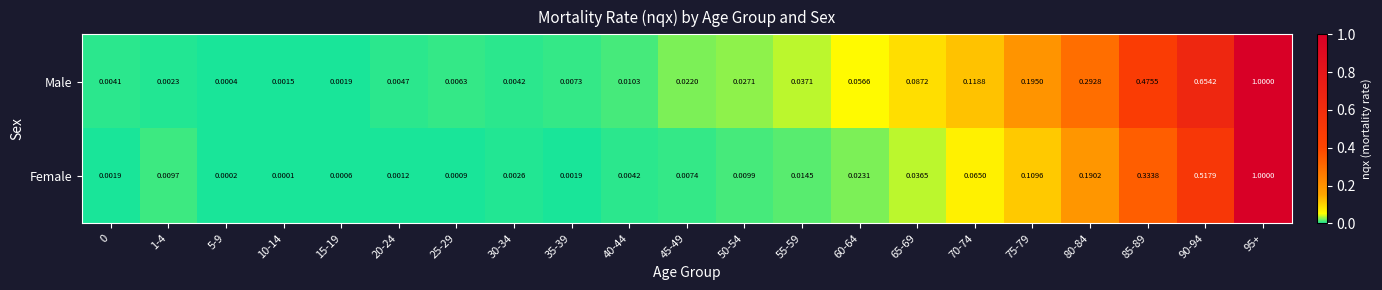

Is the value of Male at 70-74 greater than the value of Female at 35-39?

Yes